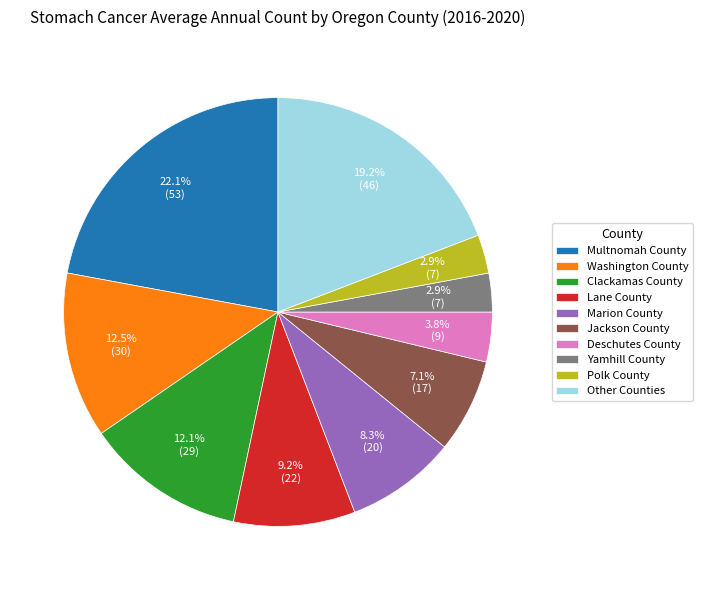

To the nearest percent, what is the average slice percentage?

10%